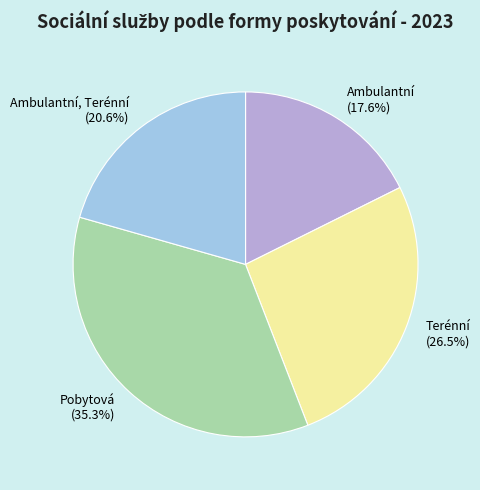

Which slice is the smallest?

Ambulantní